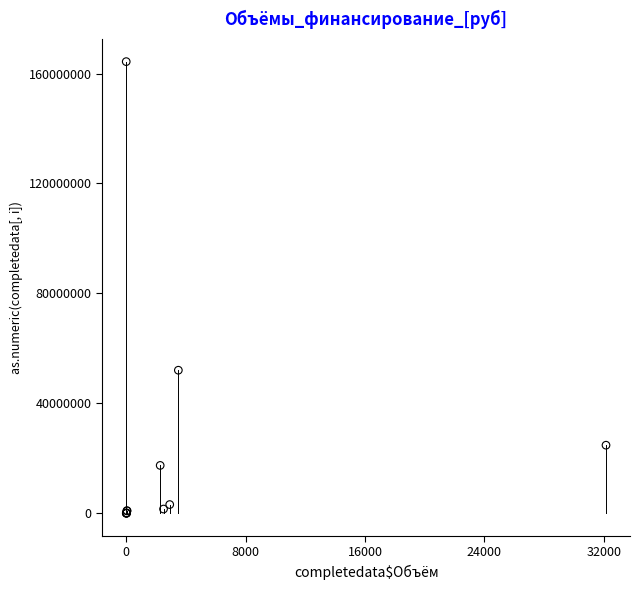

What Y value in the scatter plot is closest to 82168371?

52044317.5